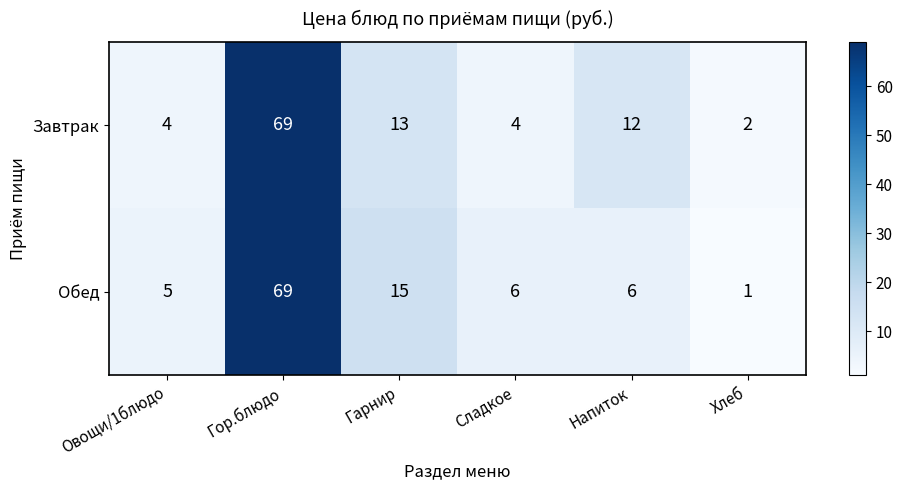

What is the average value of the Обед series?

17